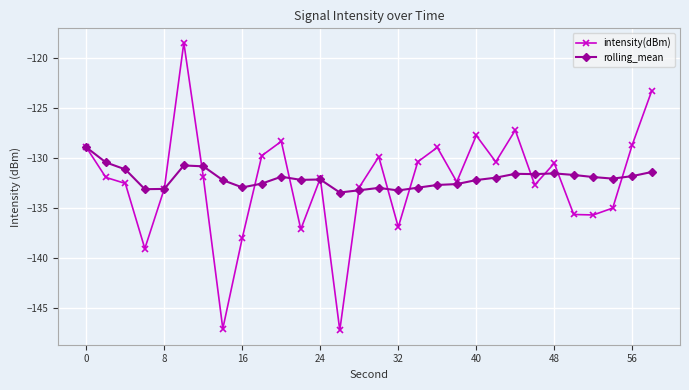

True or false: rolling_mean has more than 2 interior local peaks.

True